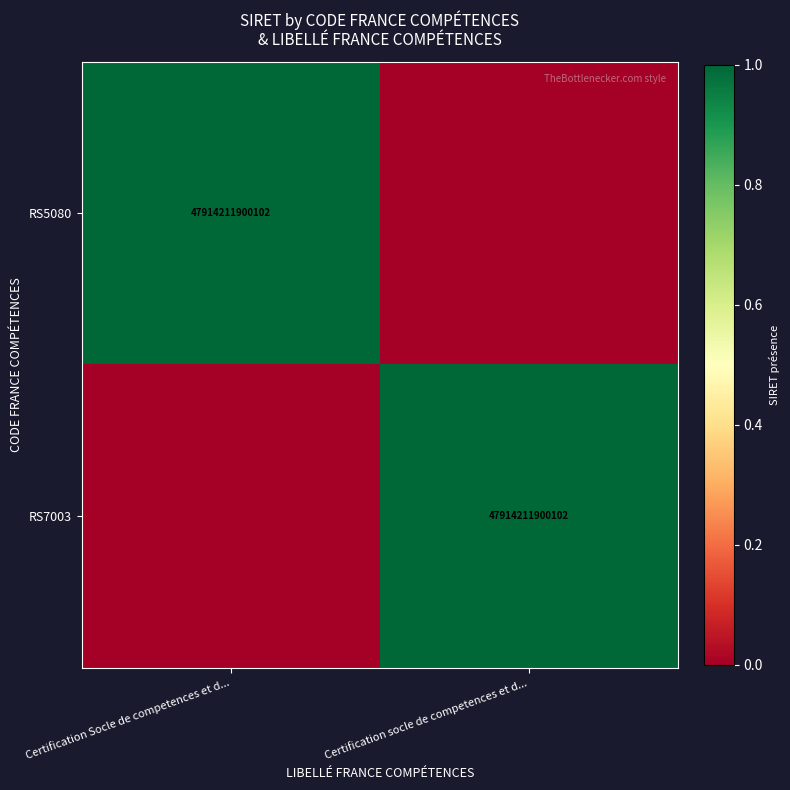

At how many categories does at least one series exceed 0?

2